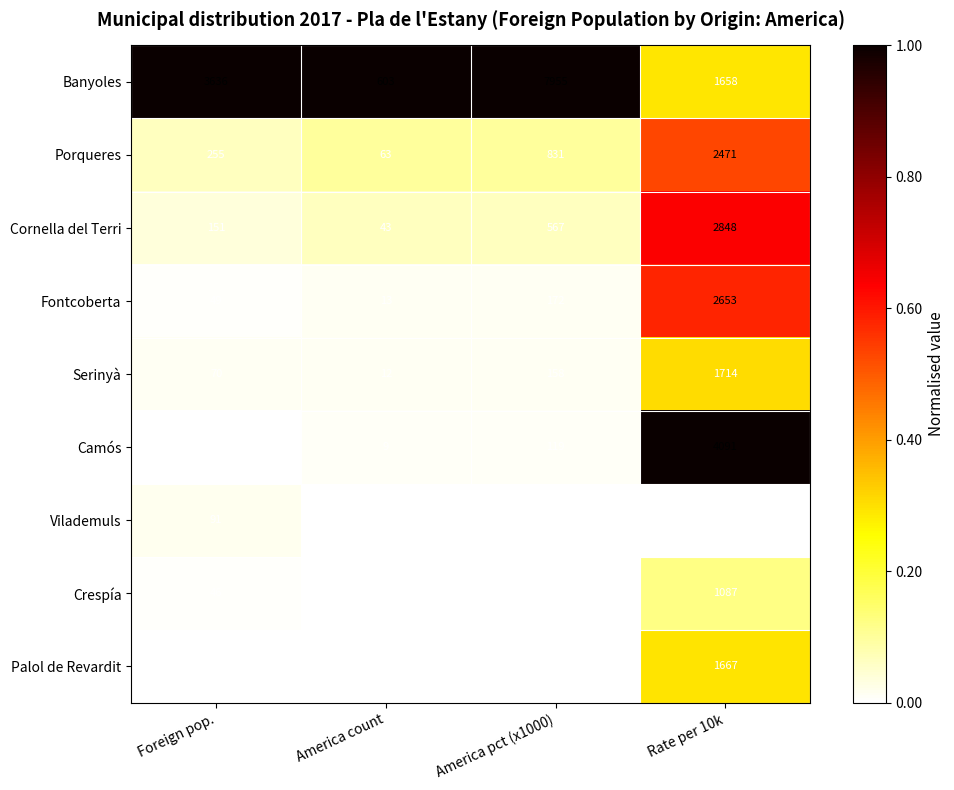

At which label does Porqueres reach its minimum?

America count